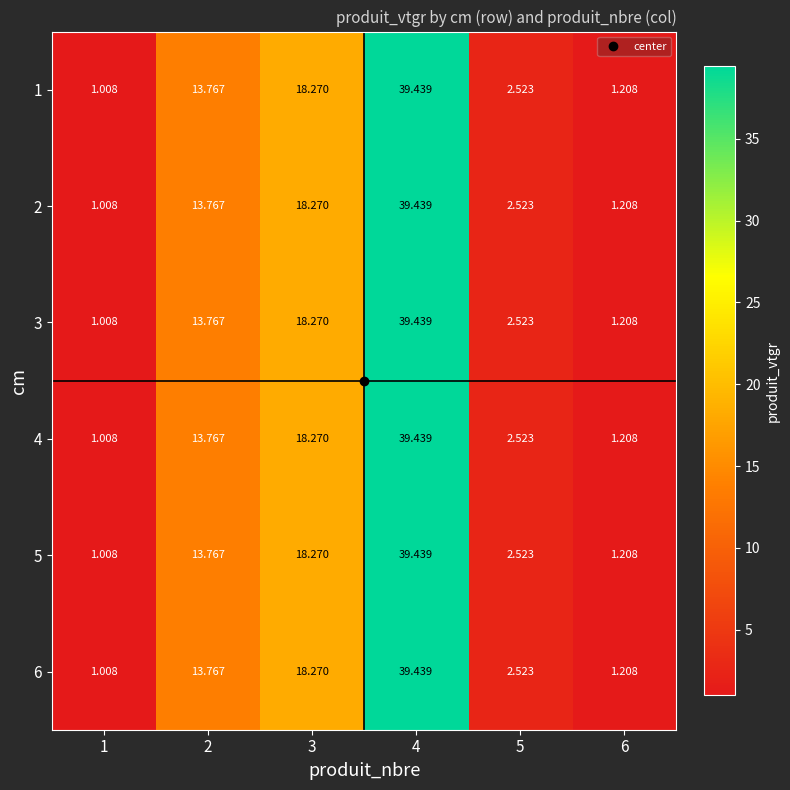

Is the value of 4 at 6 greater than the value of 2 at 1?

Yes